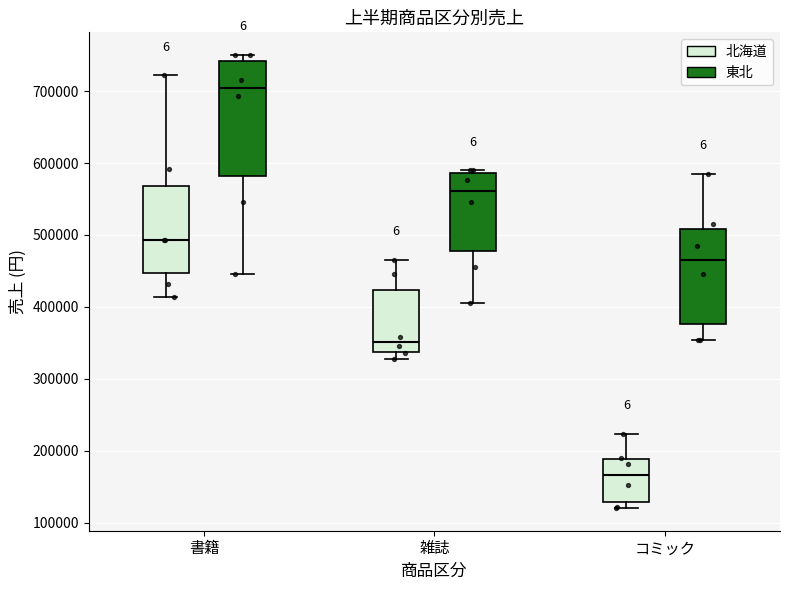

Reading left to right, read every box against the y-axis: the position of its median line, the range the box covers, and the ends of its whiskers. The values are not printed on the chart, so give them approximately, as read against the axis.

書籍 (北海道): median 490000, box 450000 to 570000, whiskers 410000 to 720000
書籍 (東北): median 700000, box 580000 to 740000, whiskers 450000 to 750000
雑誌 (北海道): median 350000, box 340000 to 420000, whiskers 330000 to 470000
雑誌 (東北): median 560000, box 480000 to 590000, whiskers 410000 to 590000 (just above the box's upper edge)
コミック (北海道): median 170000, box 130000 to 190000, whiskers 120000 to 220000
コミック (東北): median 470000, box 380000 to 510000, whiskers 350000 to 590000